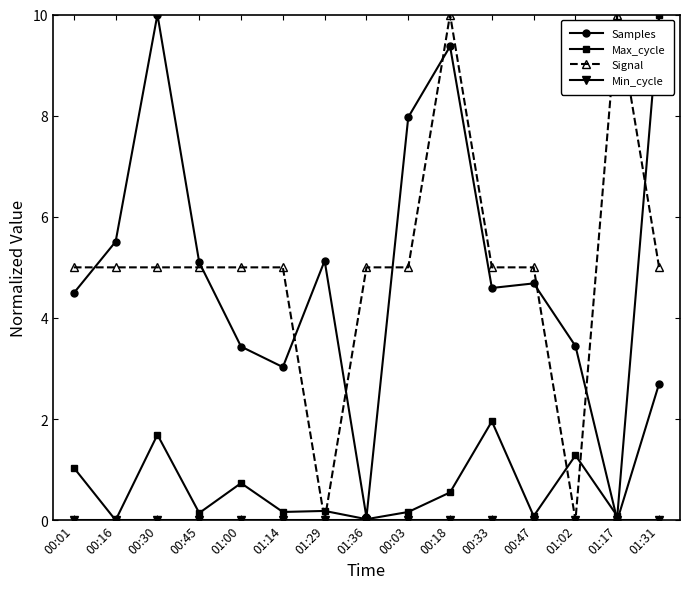

How many intersections are there between Signal and Samples?

8